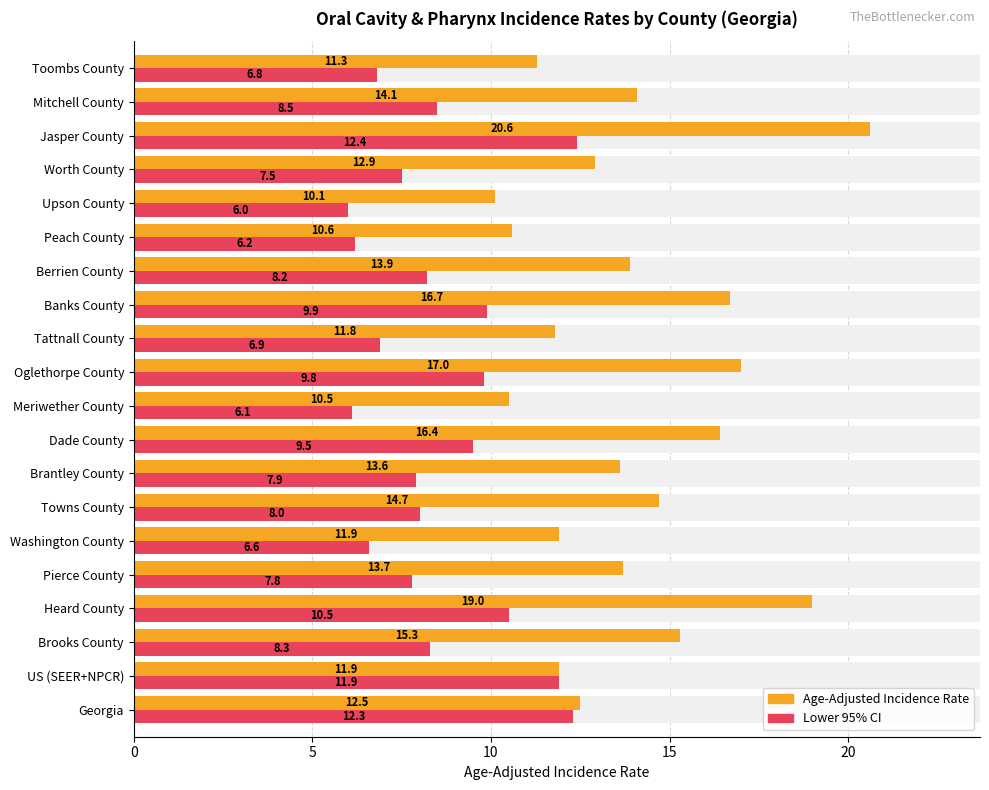

Reading right to left, list all the values displayed in this chart.

Age-Adjusted Incidence Rate: 11.3	14.1	20.6	12.9	10.1	10.6	13.9	16.7	11.8	17.0	10.5	16.4	13.6	14.7	11.9	13.7	19.0	15.3	11.9	12.5
Lower 95% CI: 6.8	8.5	12.4	7.5	6.0	6.2	8.2	9.9	6.9	9.8	6.1	9.5	7.9	8.0	6.6	7.8	10.5	8.3	11.9	12.3